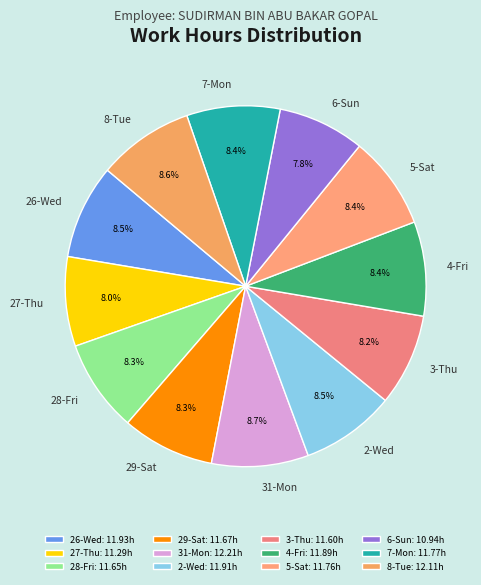

What percentage is NOT represented by 5-Sat?

91.6%